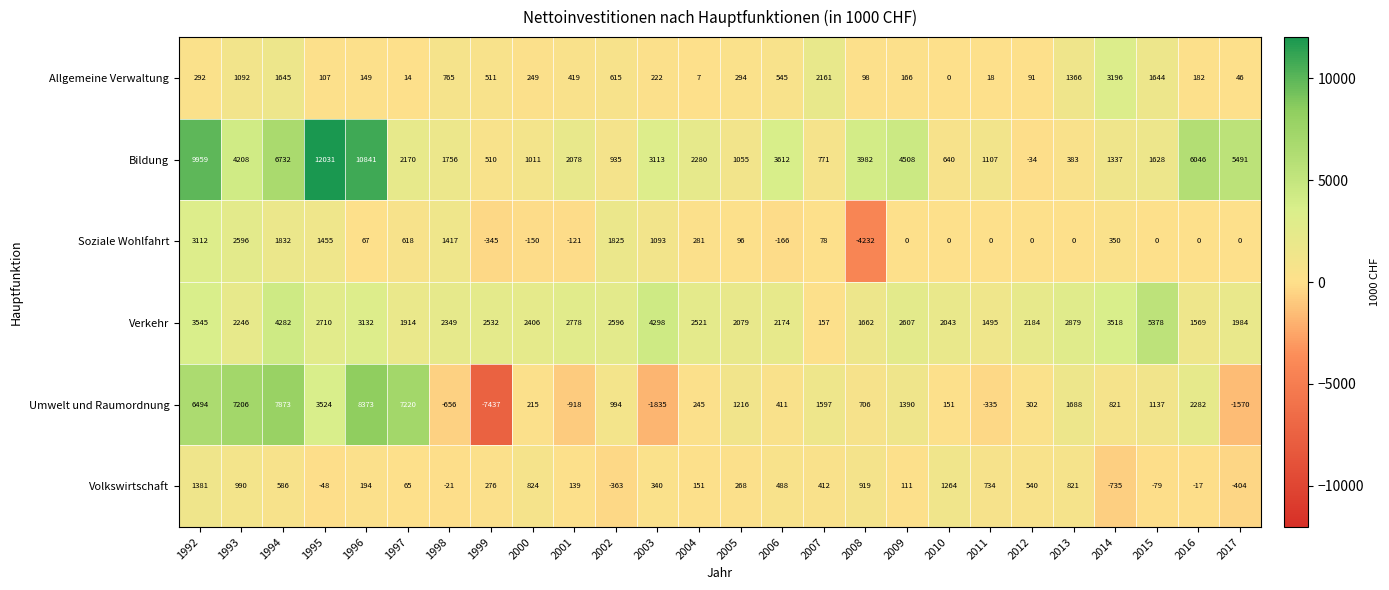

The Allgemeine Verwaltung series shows 21 at 1997. True or false?

False